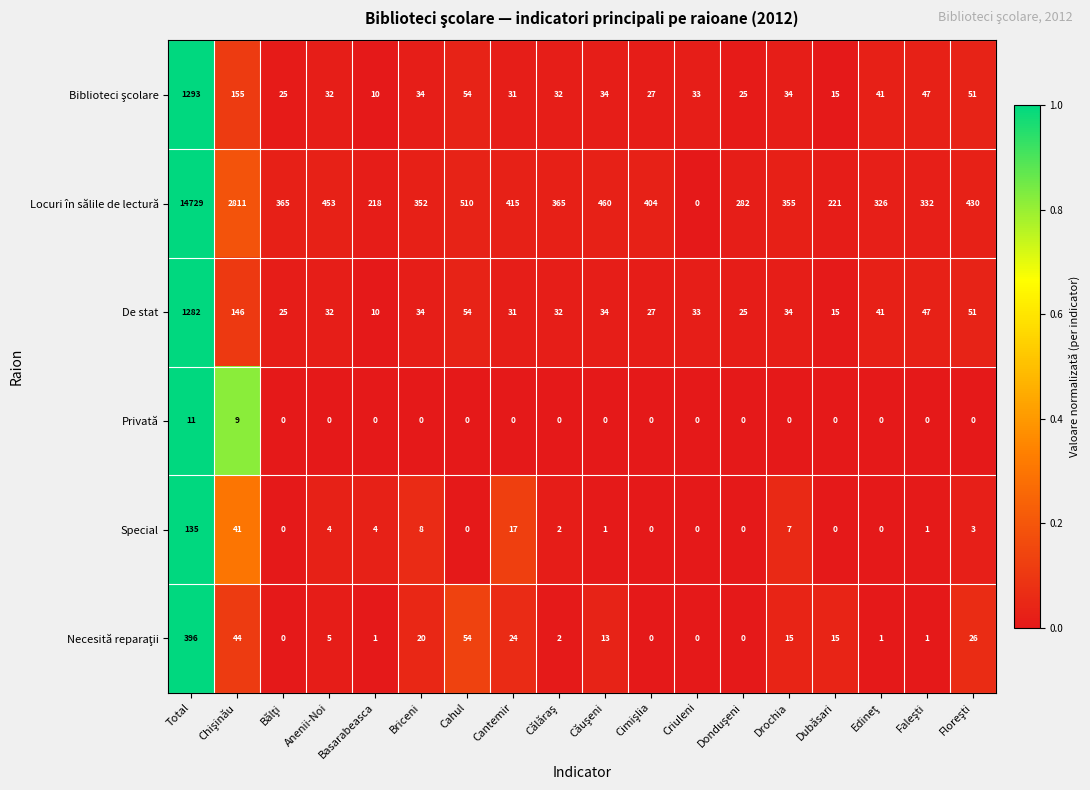

Which series has the largest total across all categories?

Locuri în sălile de lectură